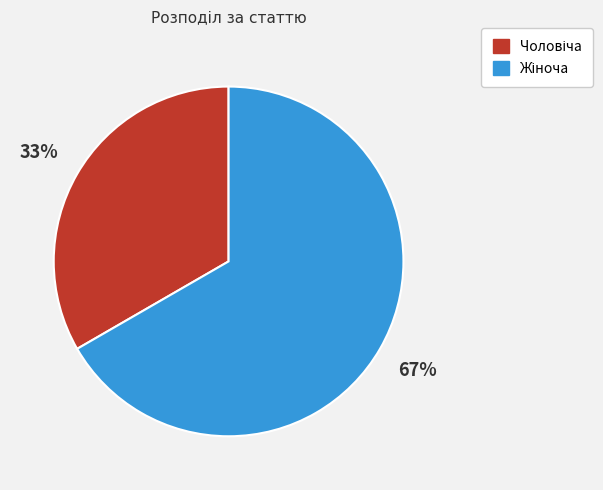

Does any single category account for the majority?

Yes